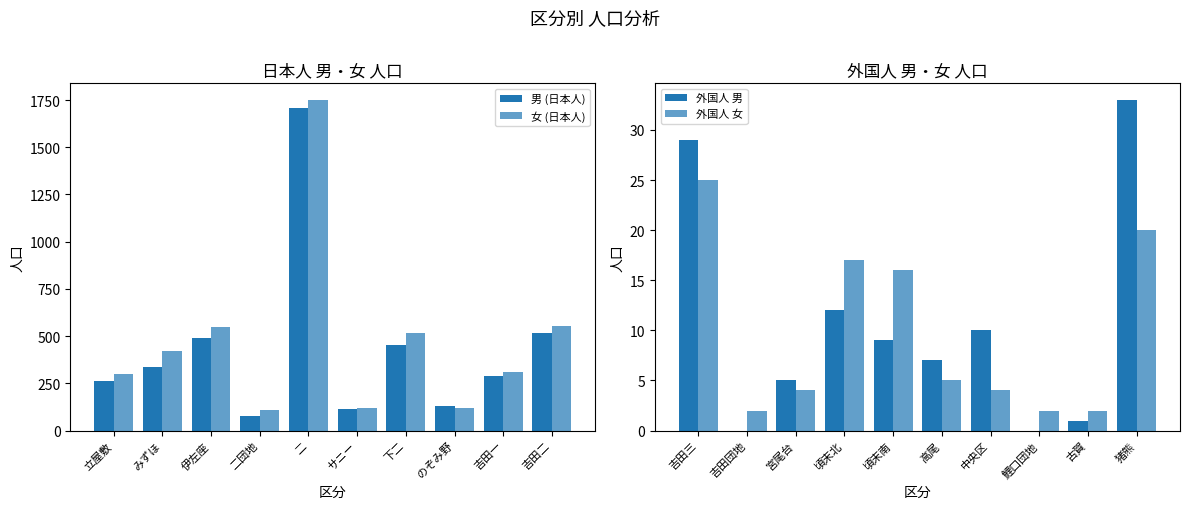

At which label does 男 (日本人) first exceed 336?

伊左座